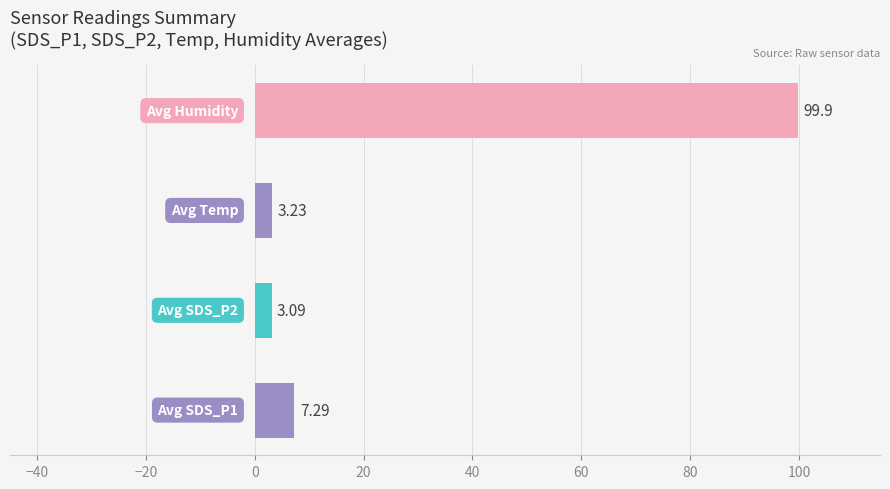

What is the difference between the maximum and minimum values?

96.8